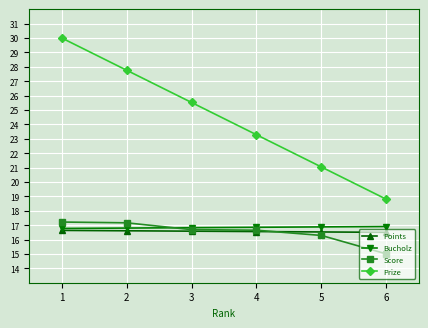

Which series has the widest spread of values?

Prize